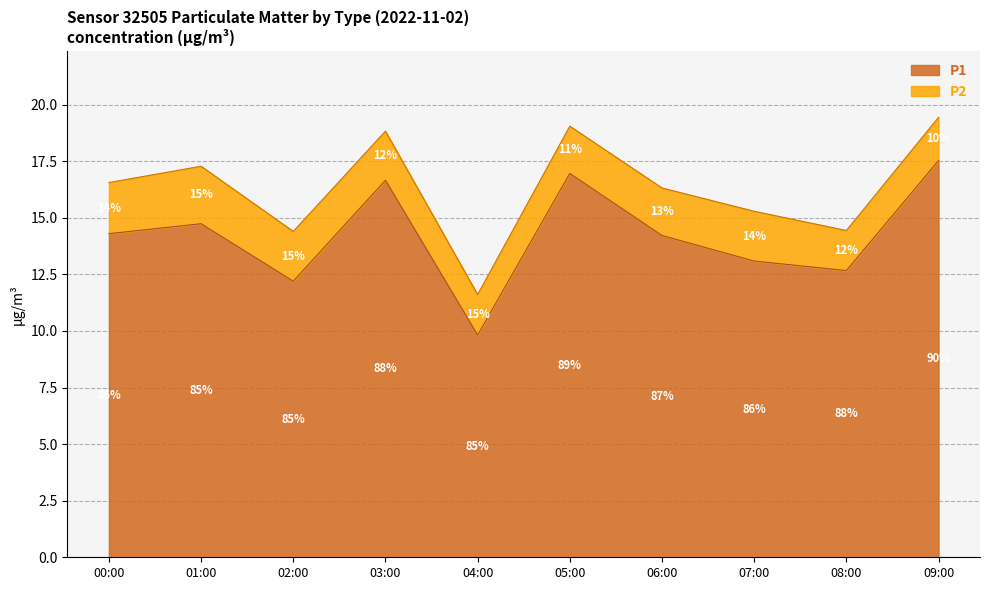

What is the total value across all series at 04:00?

11.6